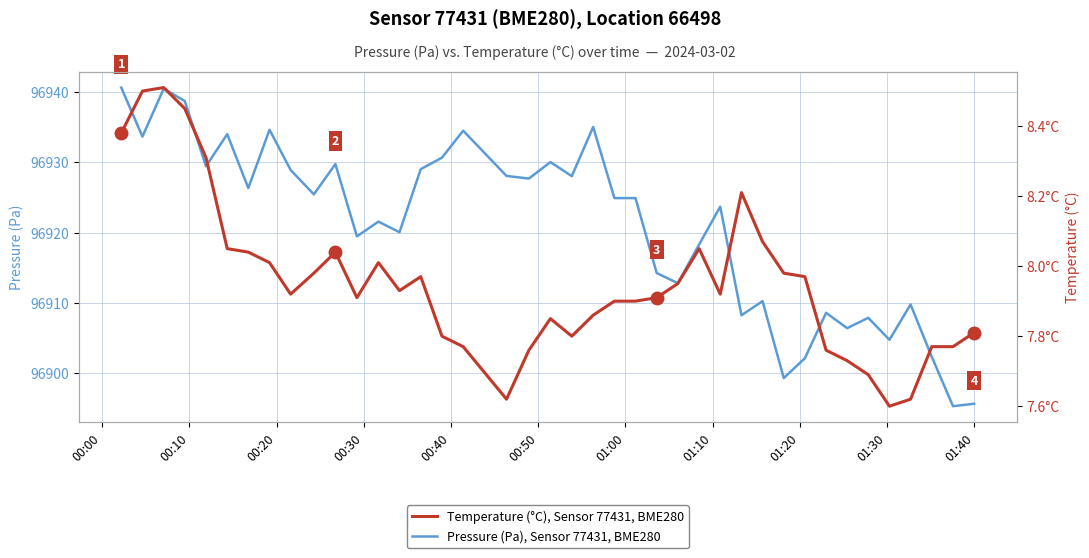

What is the highest value of the Temperature (°C), Sensor 77431, BME280 series?

8.5